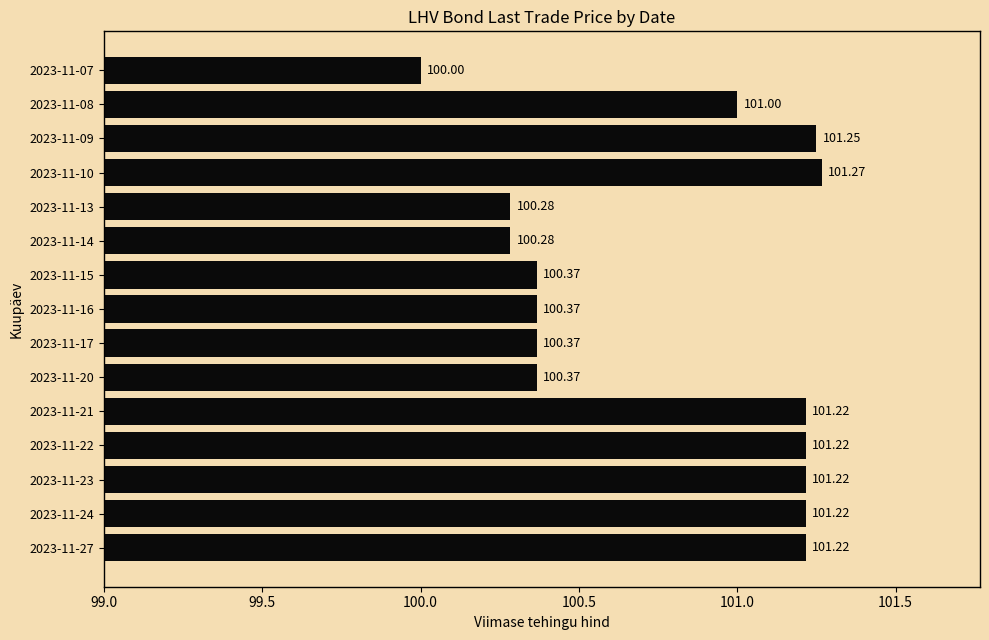

Between 2023-11-22 and 2023-11-17, which is larger?

2023-11-22